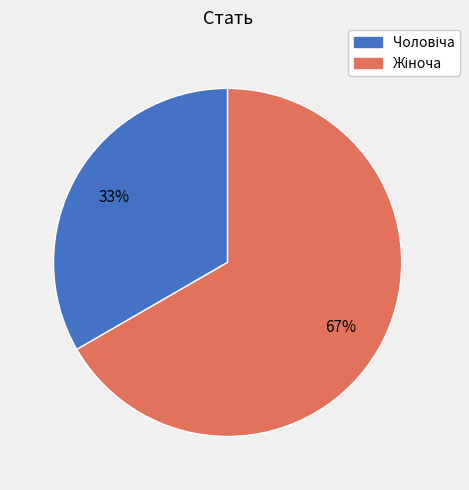

Does any single category account for the majority?

Yes